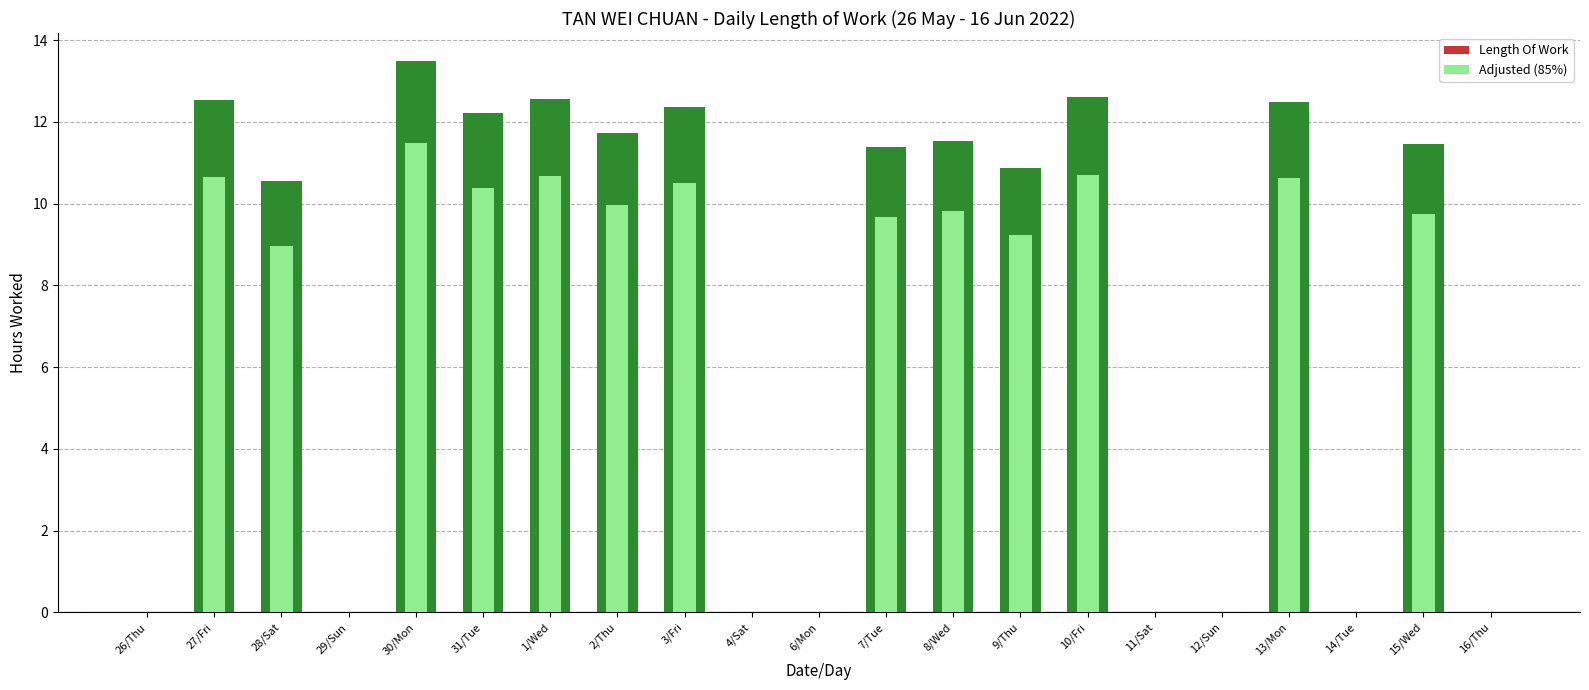

What is the difference between the highest and lowest values at 1/Wed?

1.9